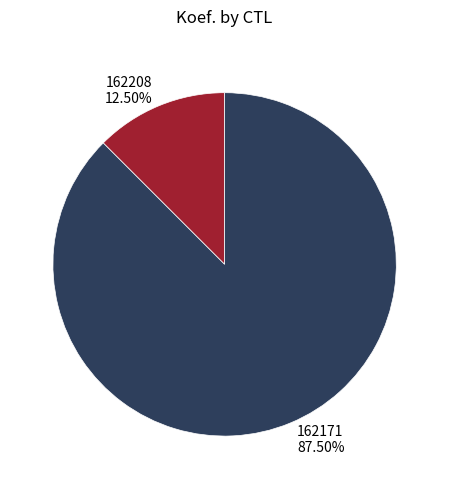

What portion of the pie excludes 162208?

87.5%